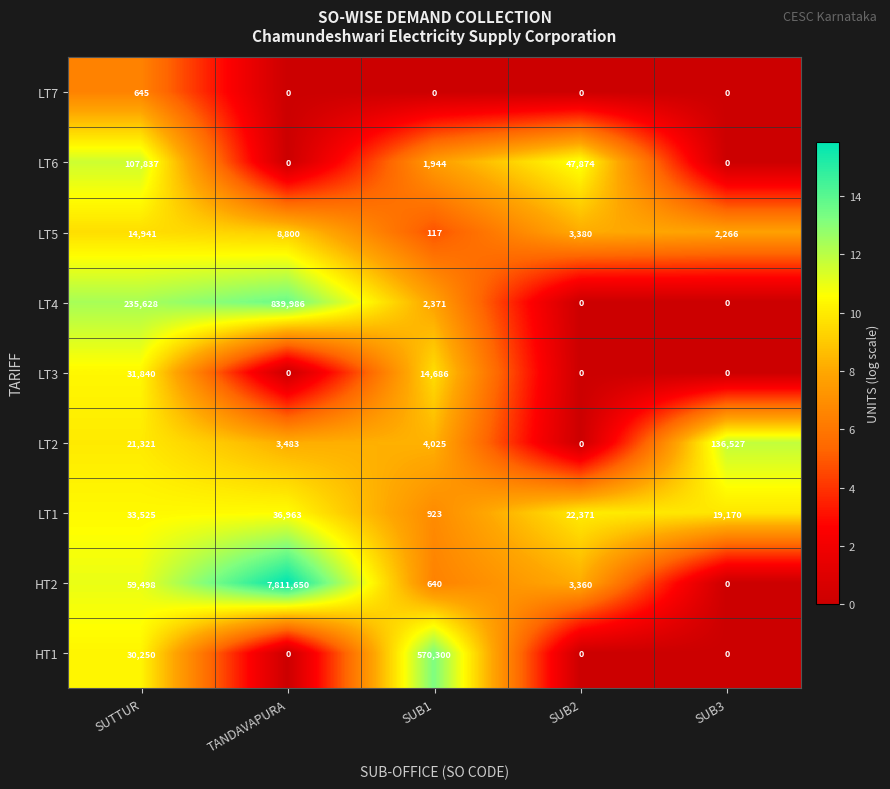

What is the difference between the HT1 values at SUTTUR and SUB1?

540050